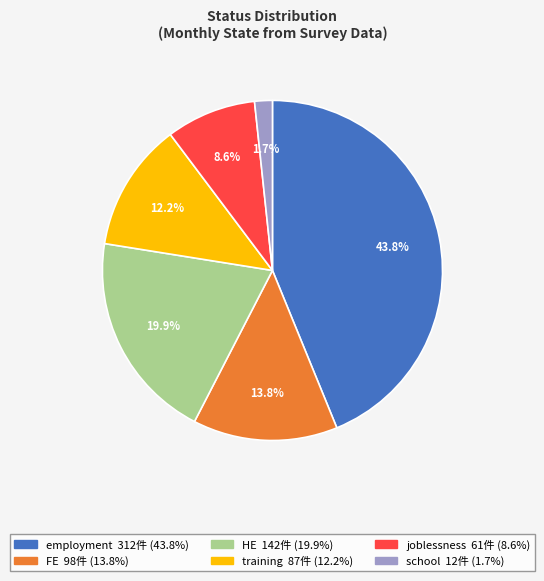

Is there a majority slice in this chart?

No